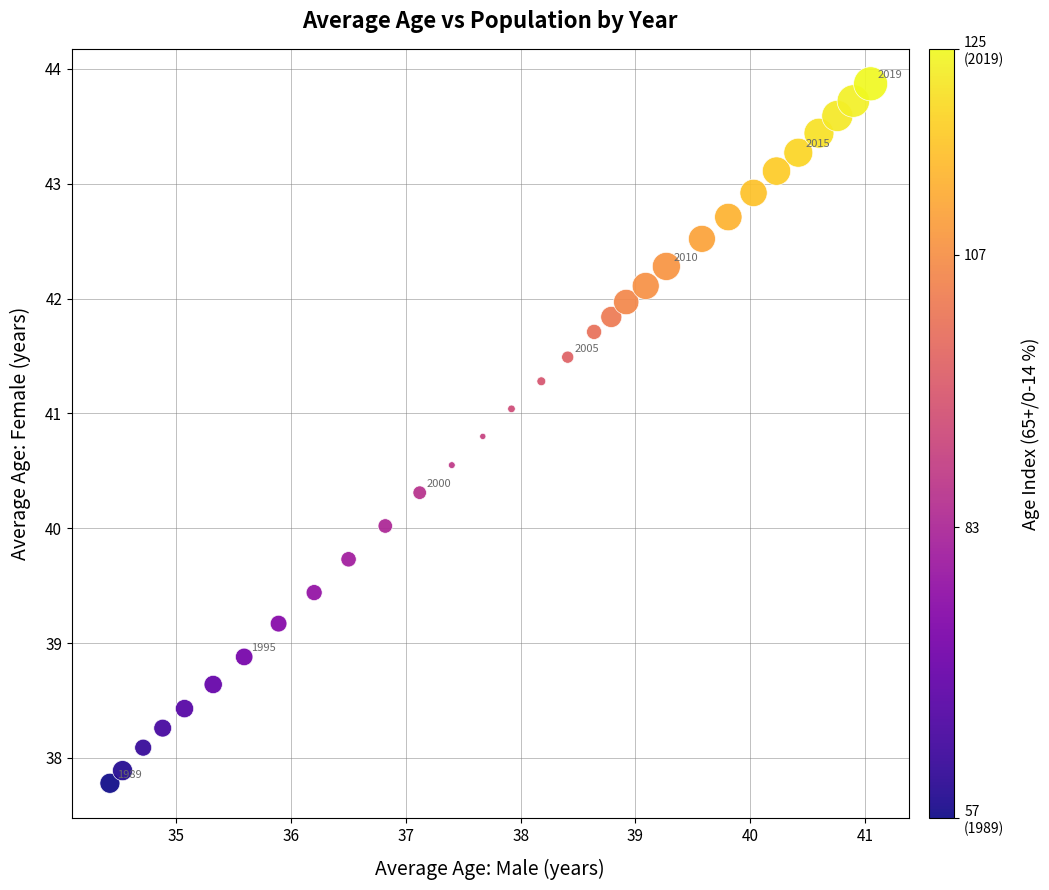

What is the range of X values (max minus min)?

6.6